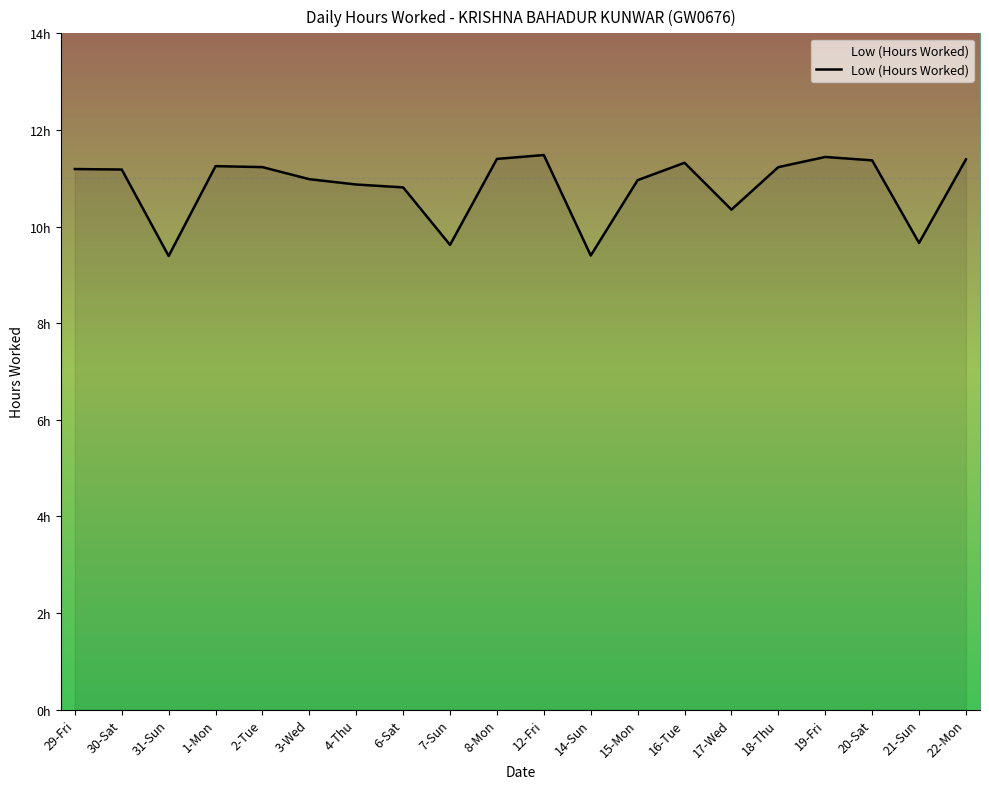

What is the average value?

10.8